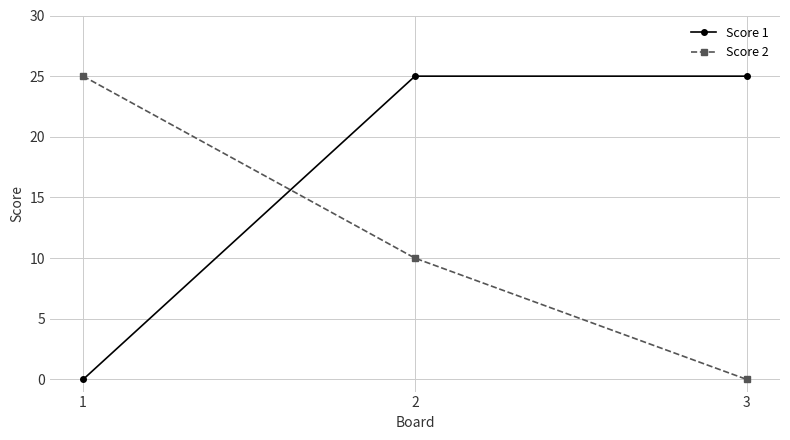

Reading left to right, list all the values displayed in this chart.

Score 1: 1=0	2=25	3=25
Score 2: 1=25	2=10	3=0